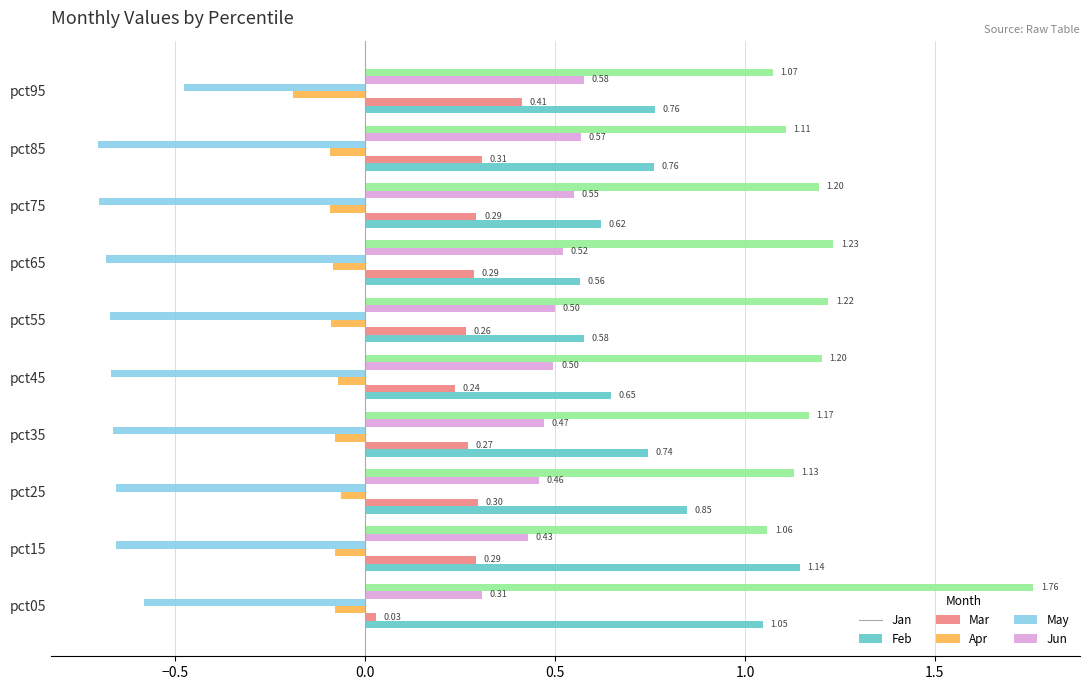

List the series in order of their peak value, lowest first.

Apr, Mar, Feb, May, Jan, Jun